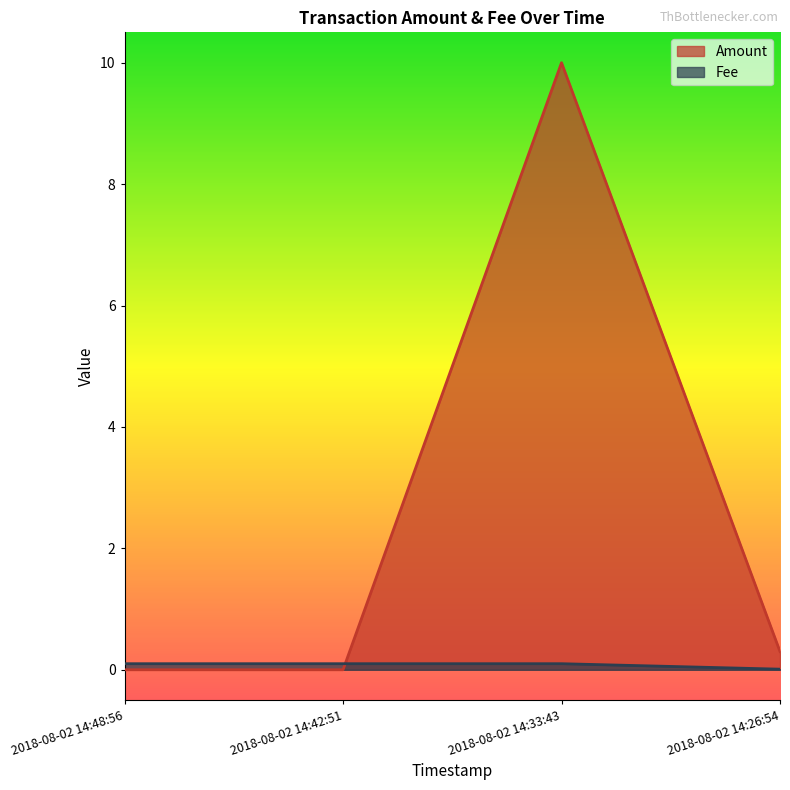

At how many categories does at least one series exceed 9?

1